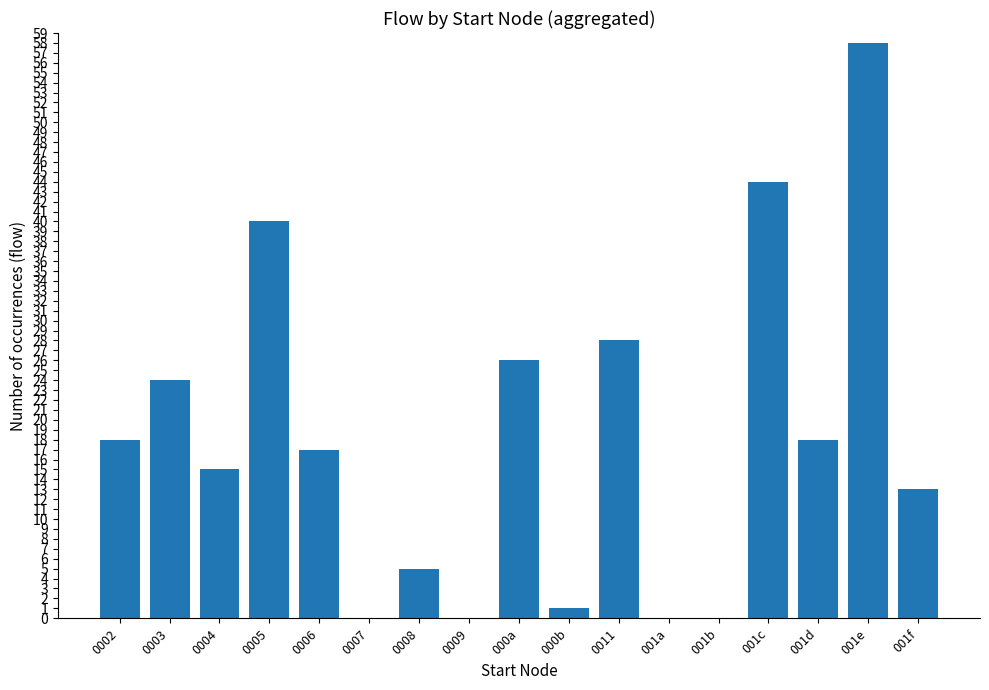

What is the change in value from 0008 to 001f?

+8